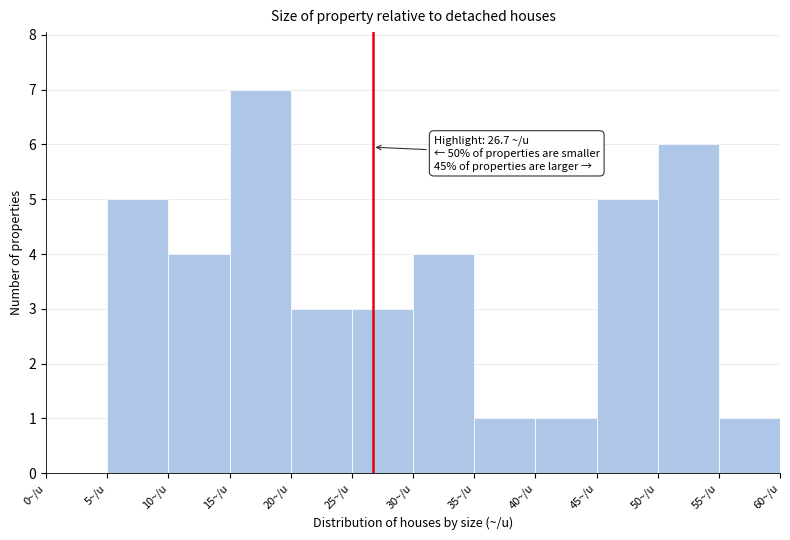

Over which range of the x-axis is the bar tallest?

15 to 20